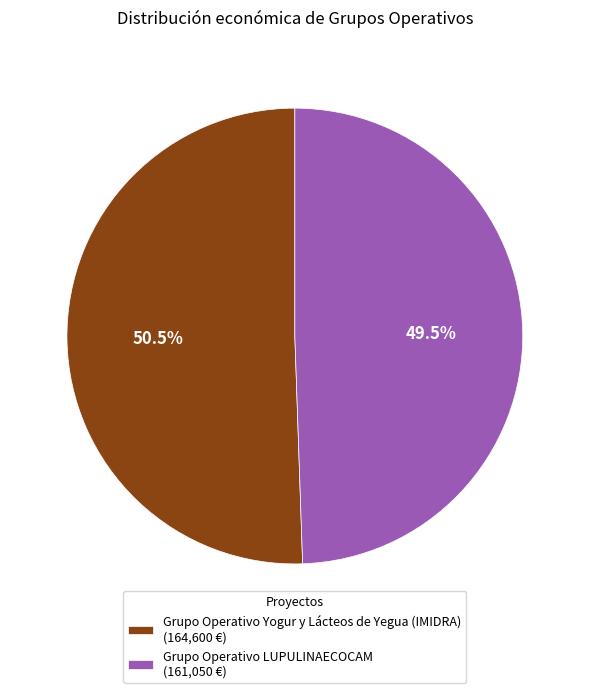

Approximately how many times larger is the value at Grupo Operativo LUPULINAECOCAM (161,050 €) compared to Grupo Operativo Yogur y Lácteos de Yegua (IMIDRA) (164,600 €)?

1.0